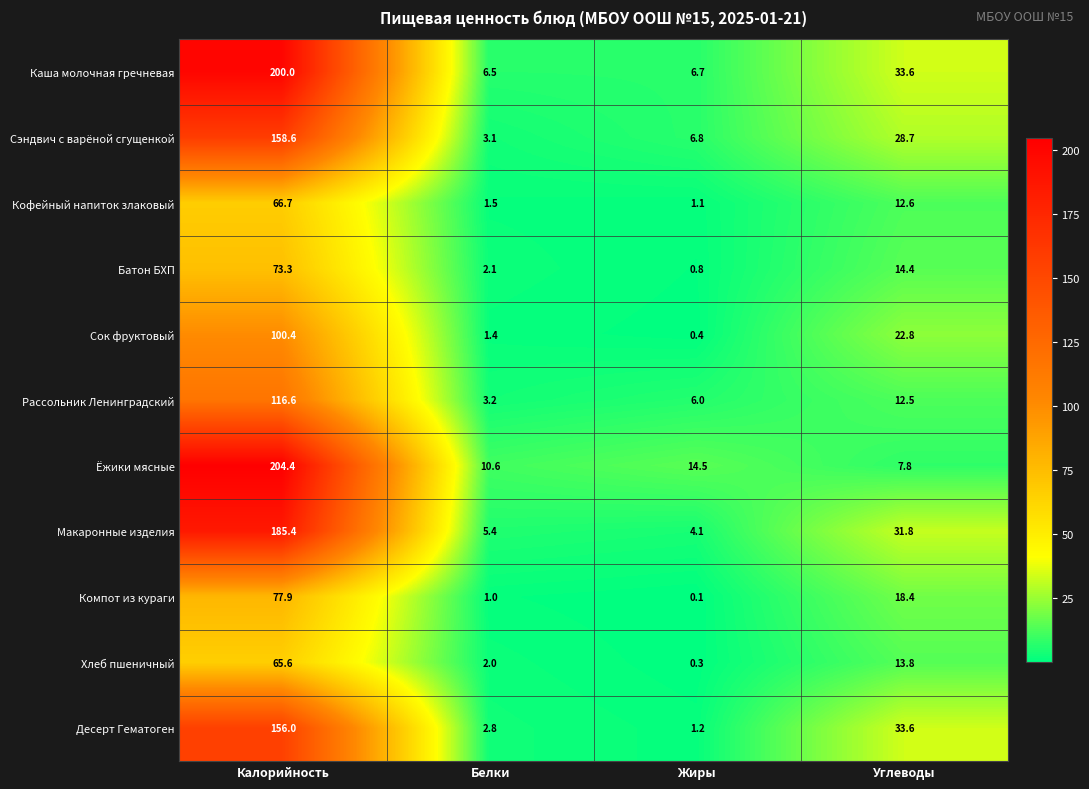

True or false: Сэндвич с варёной сгущенкой has a value of 4.3 at Жиры.

False